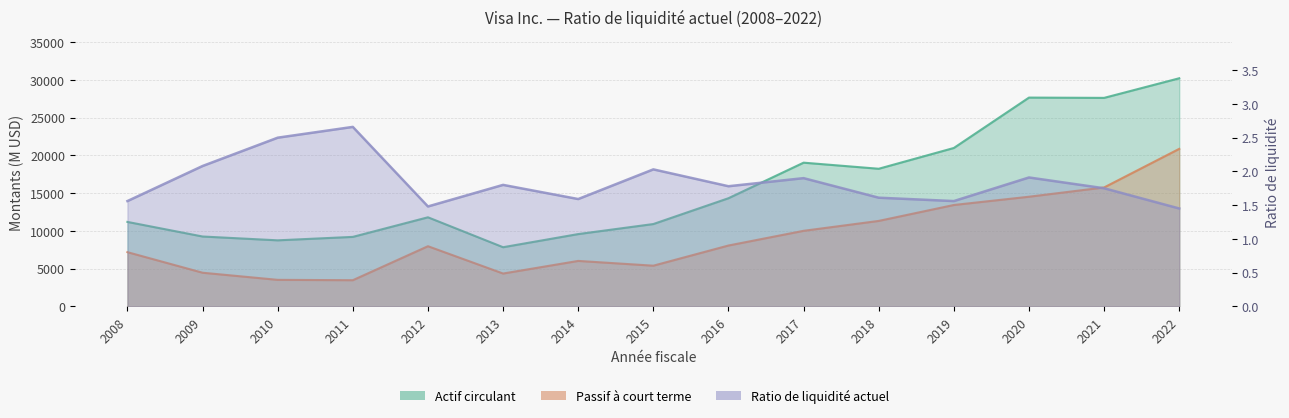

How many lines are shown in the chart?

3